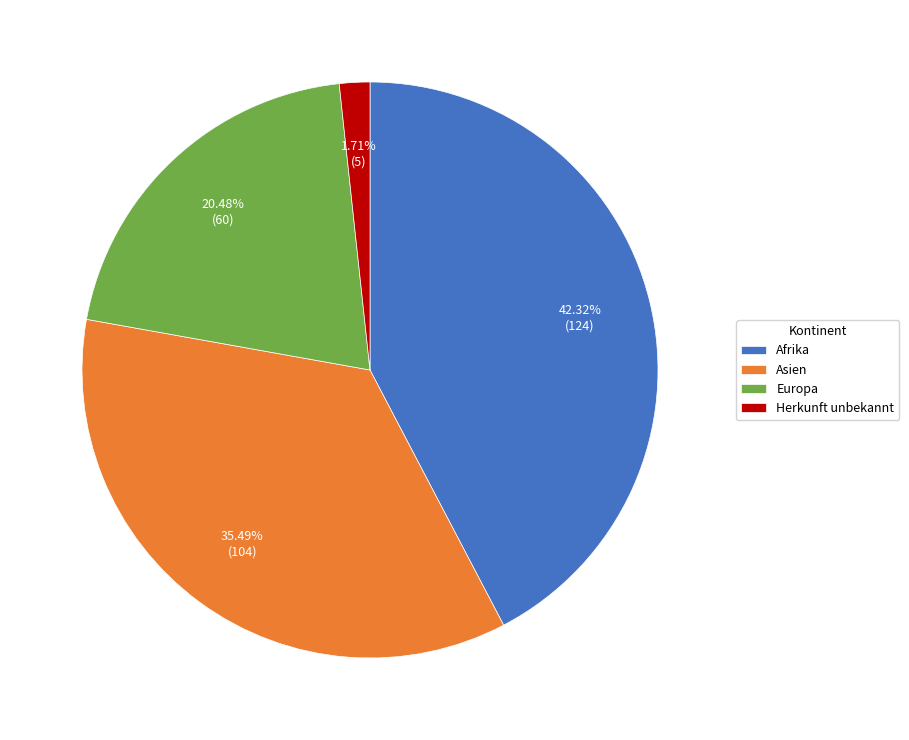

Which category has the smallest portion of the pie?

Herkunft unbekannt